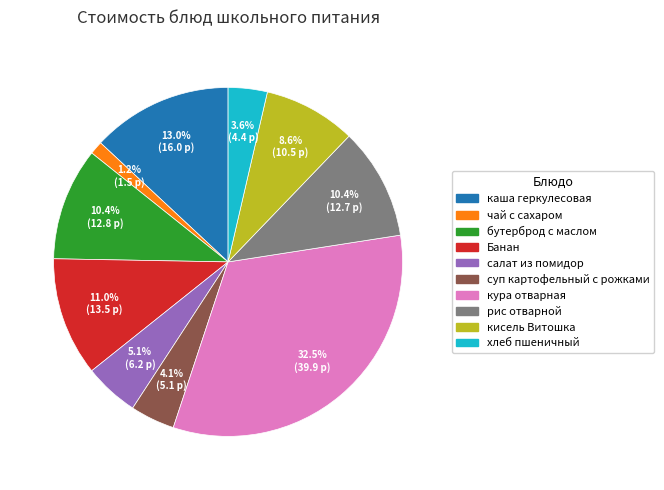

Between кисель Витошка and салат из помидор, which is larger?

кисель Витошка